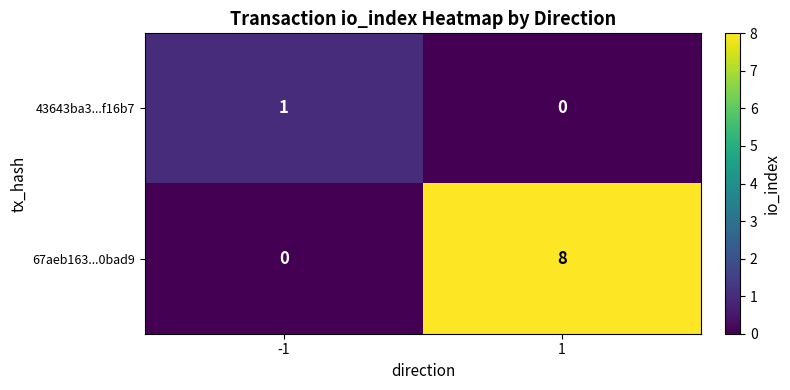

True or false: 67aeb163...0bad9 has a value of 4 at -1.

False